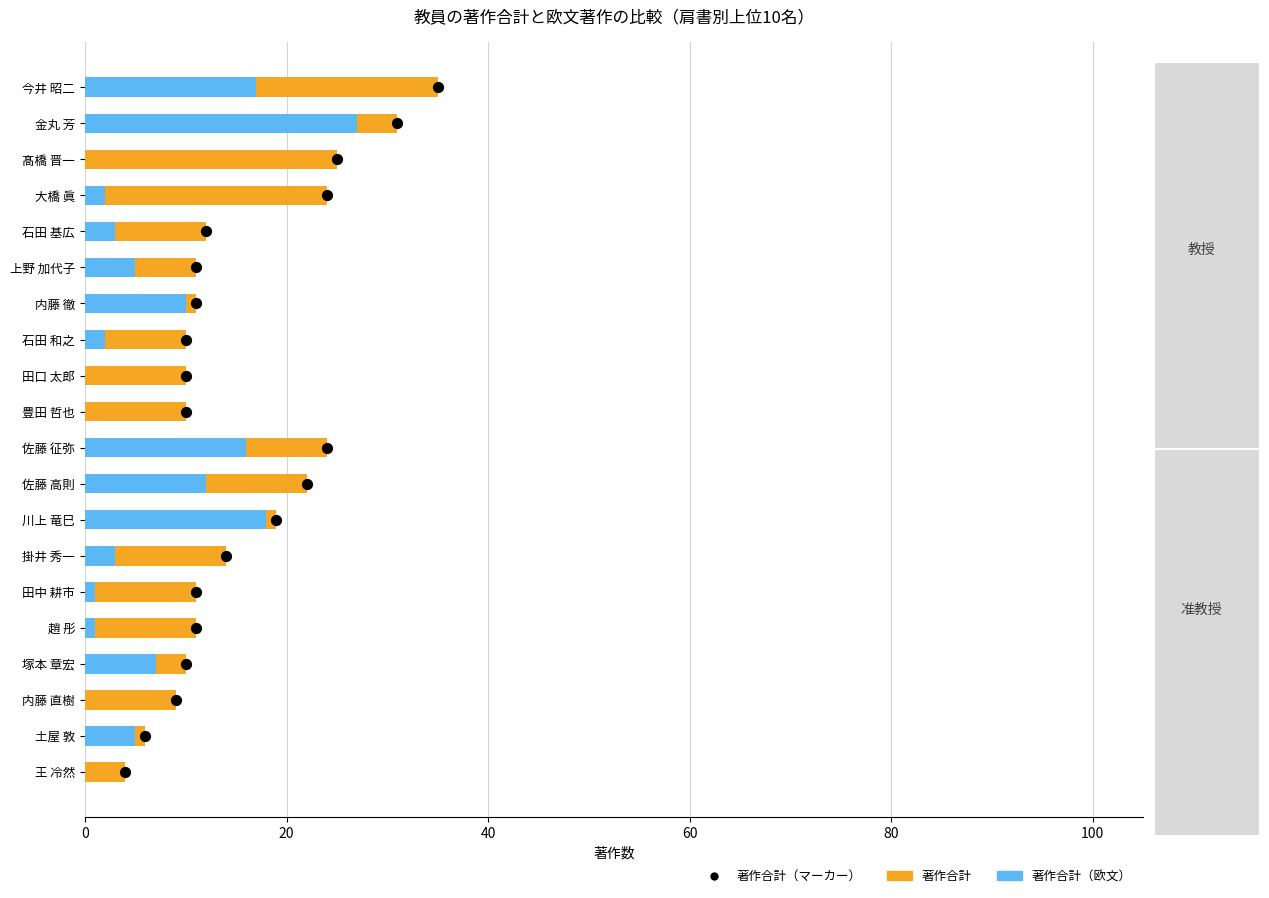

Which series contains the lowest Y value?

著作合計（欧文）